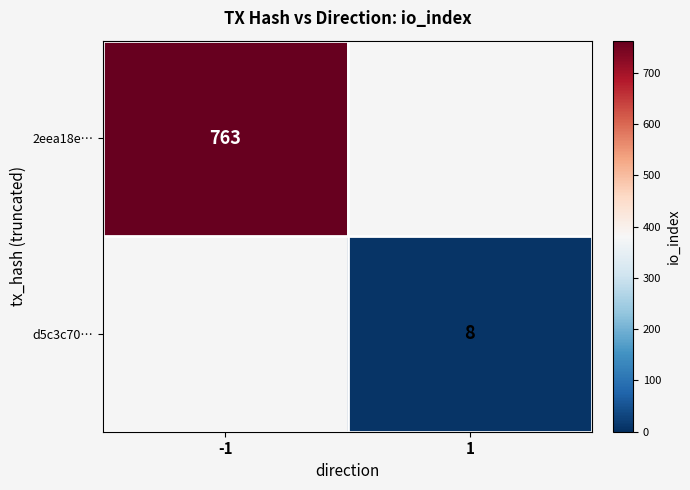

Is it true that 2eea18e… equals 1204 at -1?

False